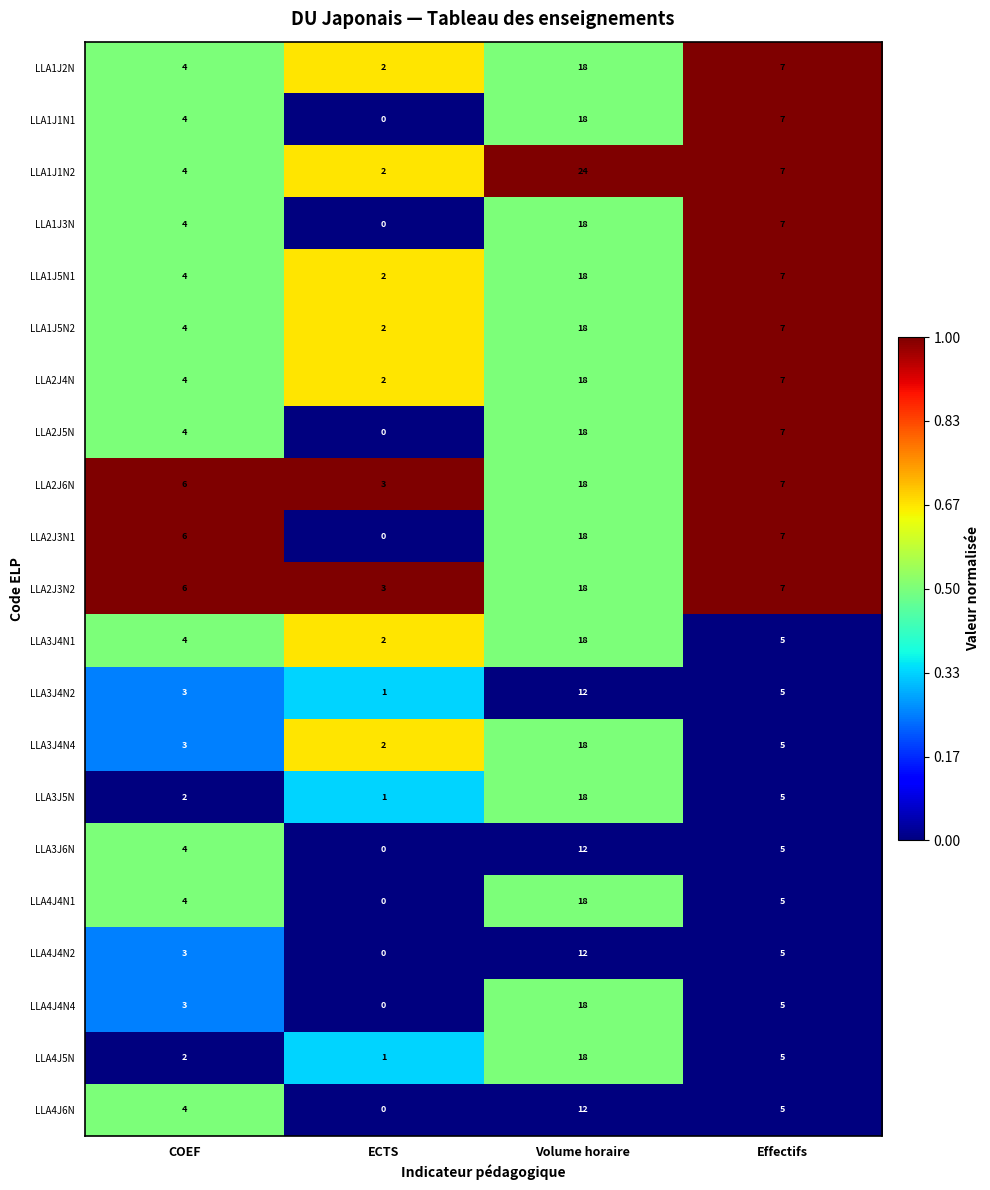

List the labels in order of LLA2J4N value, largest first.

Volume horaire, Effectifs, COEF, ECTS